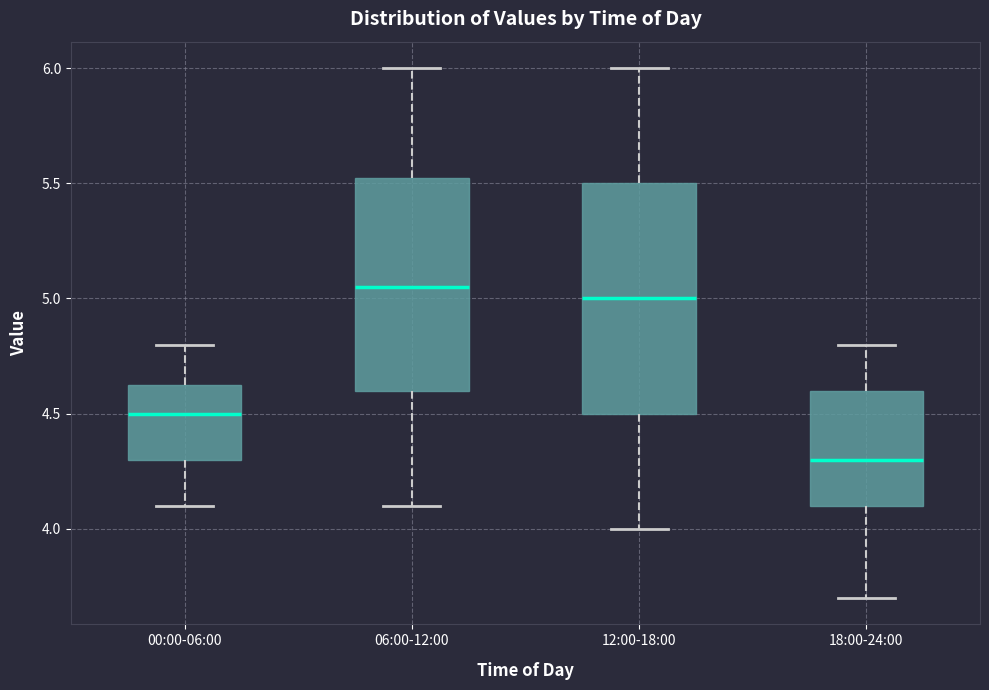

Reading left to right, read every box against the y-axis: the position of its median line, the range the box covers, and the ends of its whiskers. The values are not printed on the chart, so give them approximately, as read against the axis.

00:00-06:00: median 4.50, box 4.30 to 4.65, whiskers 4.10 to 4.80
06:00-12:00: median 5.05, box 4.60 to 5.55, whiskers 4.10 to 6.00
12:00-18:00: median 5.00, box 4.50 to 5.50, whiskers 4.00 to 6.00
18:00-24:00: median 4.30, box 4.10 to 4.60, whiskers 3.70 to 4.80